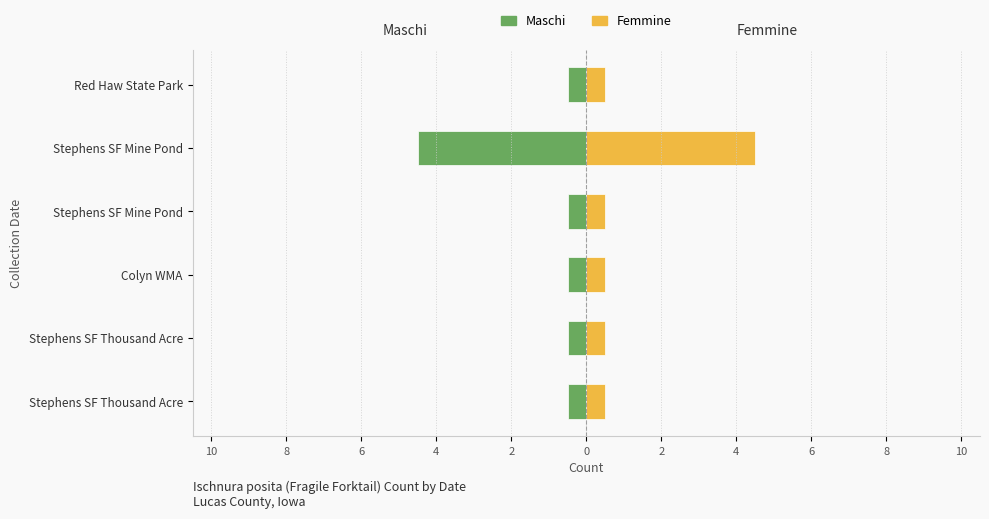

Rank the series by their average value, from highest to lowest.

Femmine, Maschi